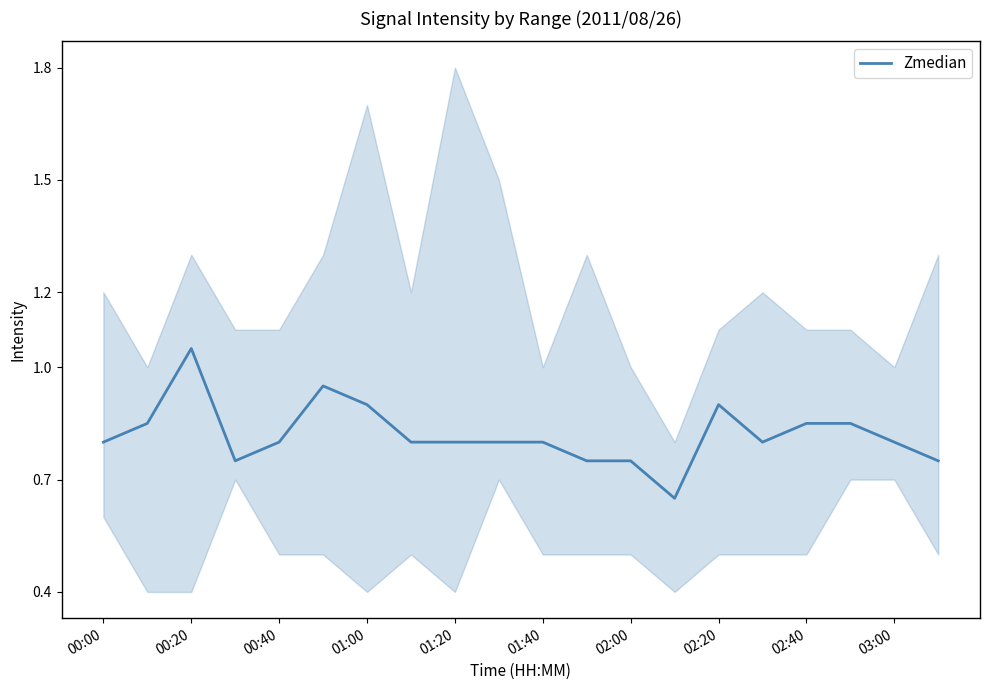

How many interior local peaks (higher than both neighbors) does the data have?

3